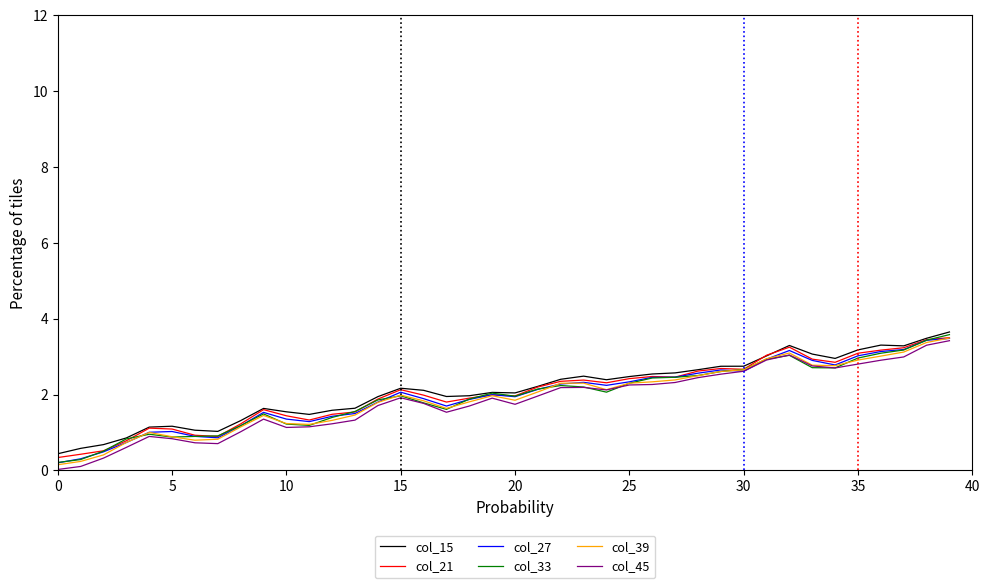

What is the maximum value for col_45?

3.4